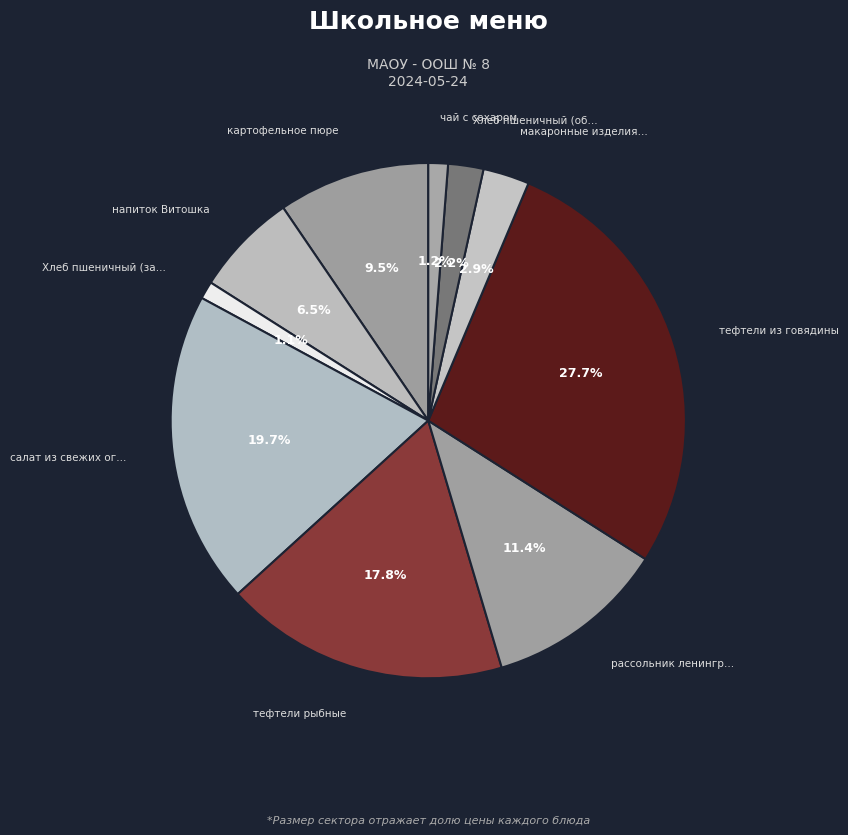

How many slices are in this pie chart?

10